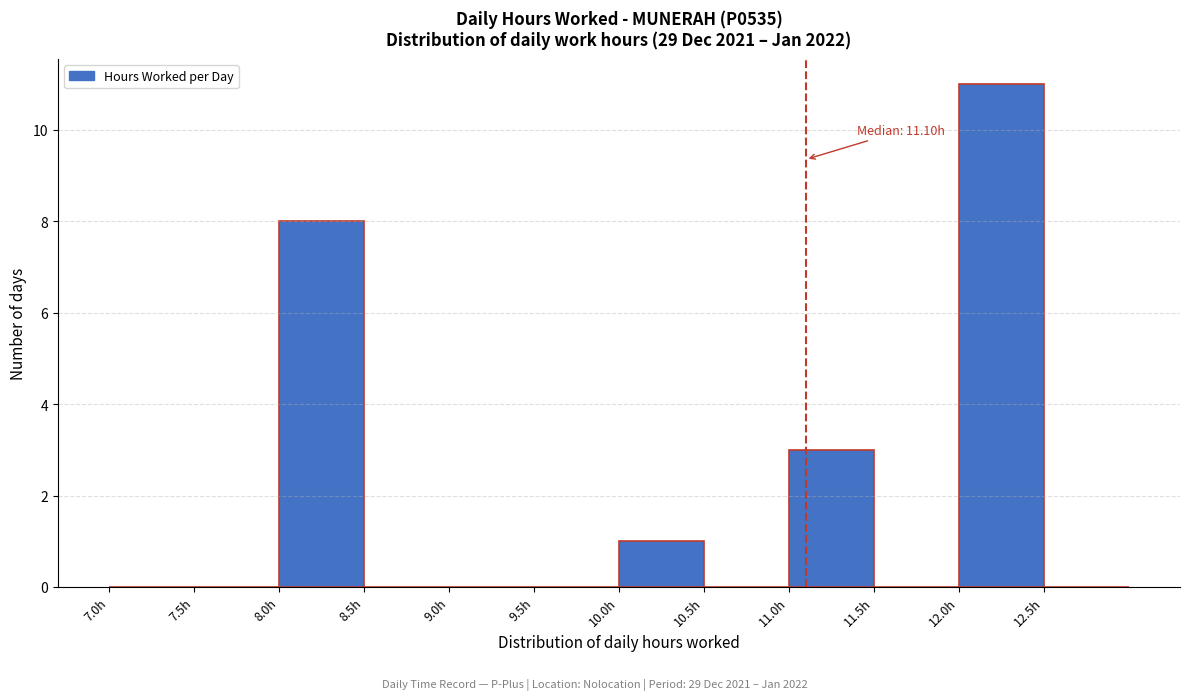

Which range on the x-axis has the tallest bar?

12.0 to 12.5